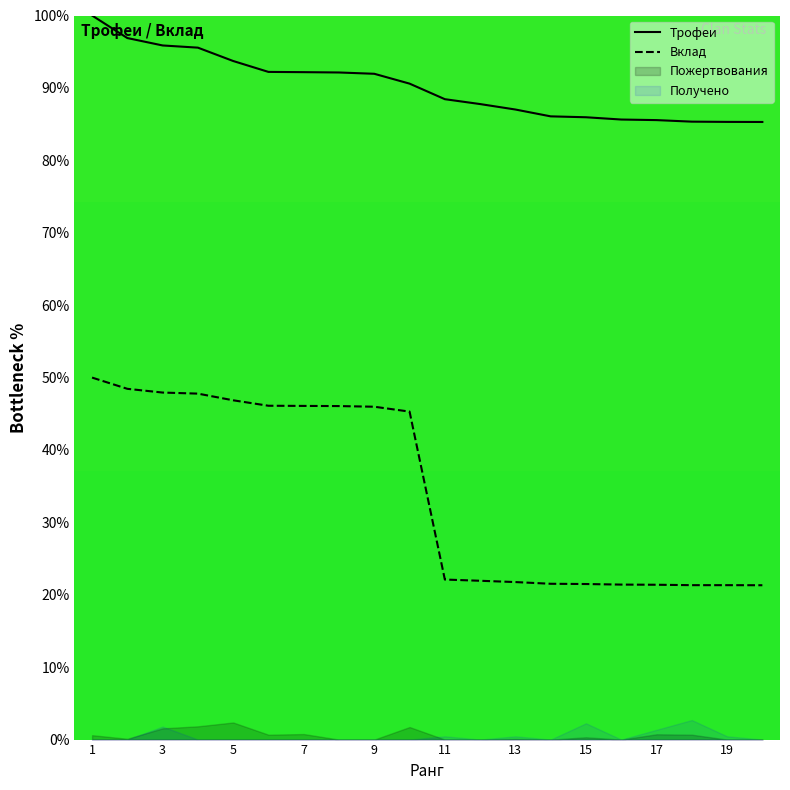

True or false: Трофеи has a value of 88.4 at 11.

True